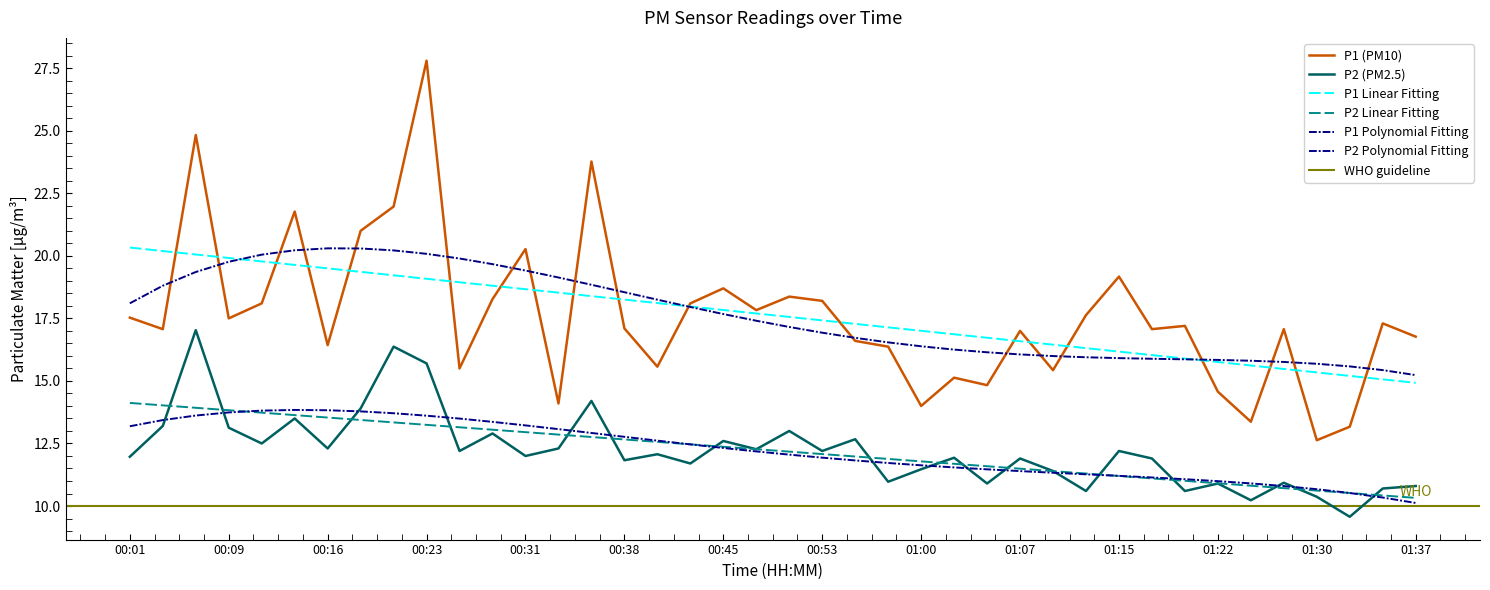

Which series has the largest total across all categories?

P1